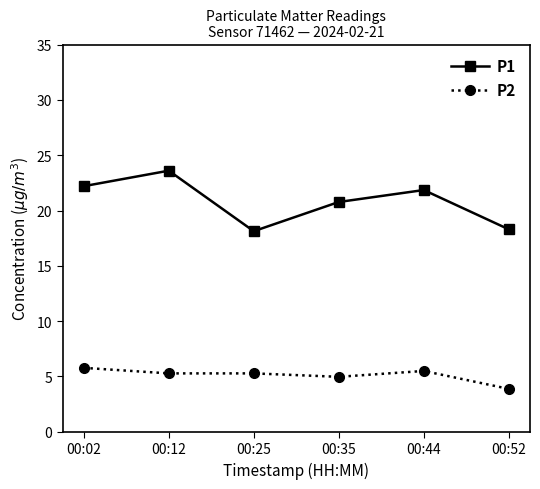

Which label corresponds to the largest value in the chart?

00:12